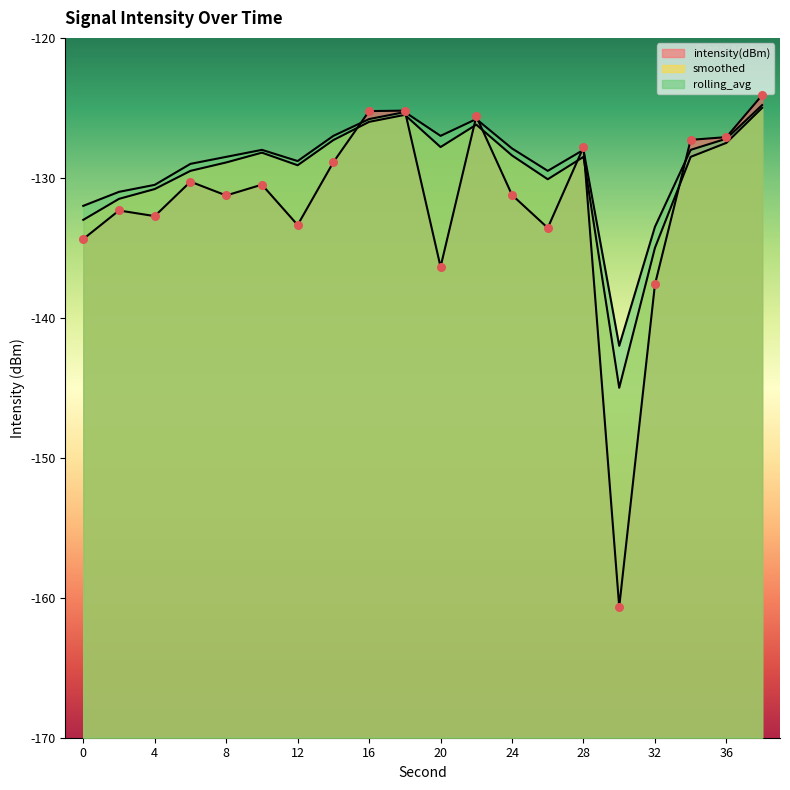

Is the value of intensity(dBm) at 8 greater than the value of smoothed at 36?

No